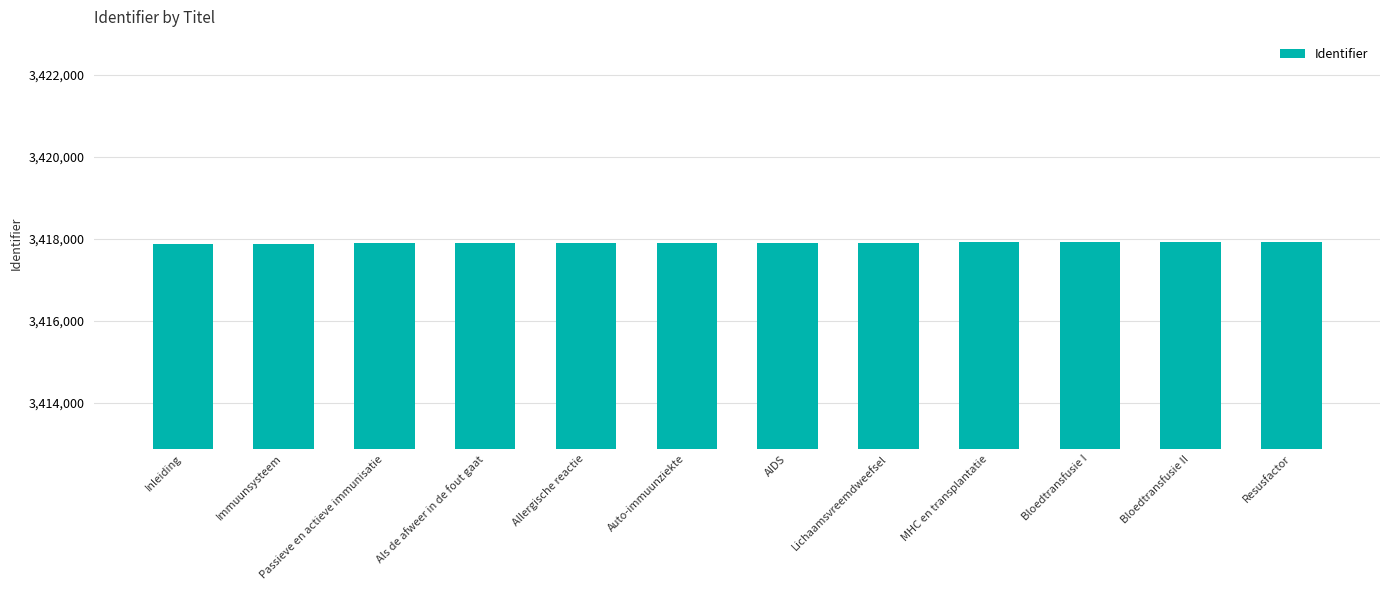

Approximately how many times larger is the value at Allergische reactie compared to Bloedtransfusie II?

1.0